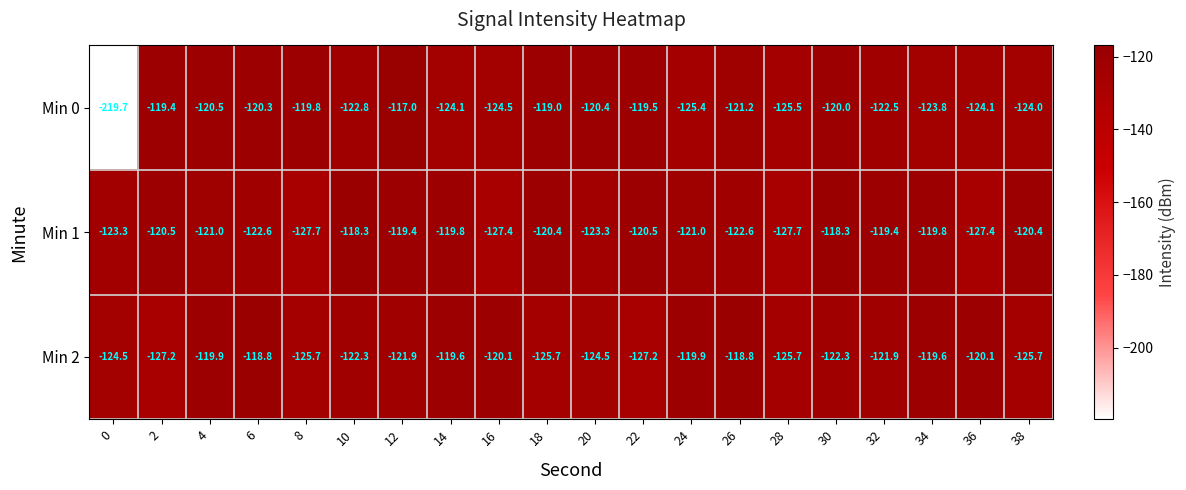

Is it true that Min 1 equals -118.3 at 10?

True